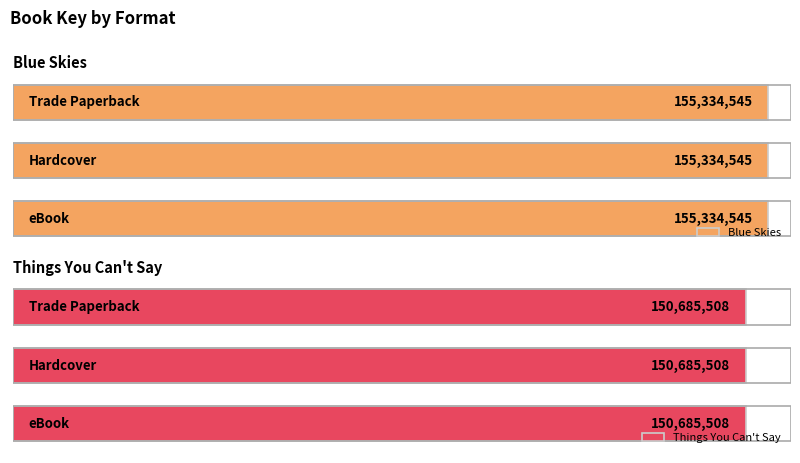

How many bars are there in total?

6